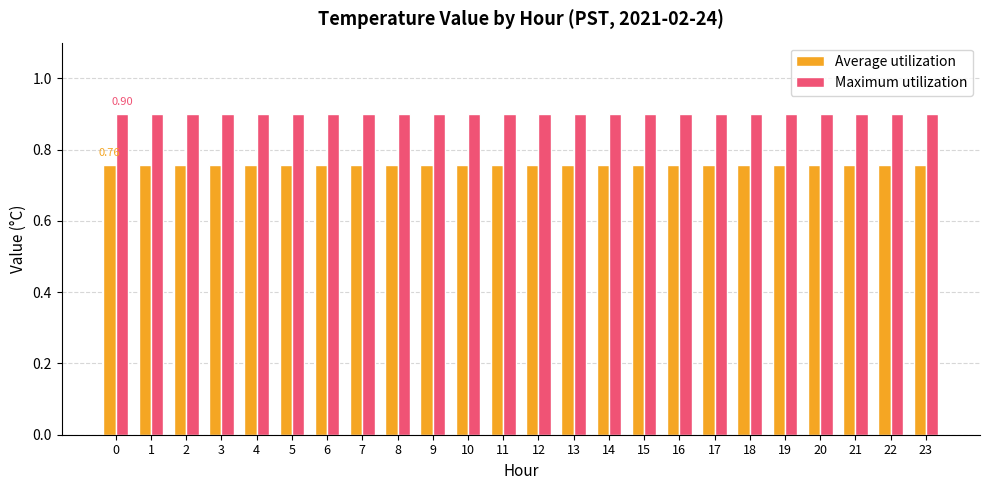

Rank the series by their average value, from lowest to highest.

Average utilization, Maximum utilization